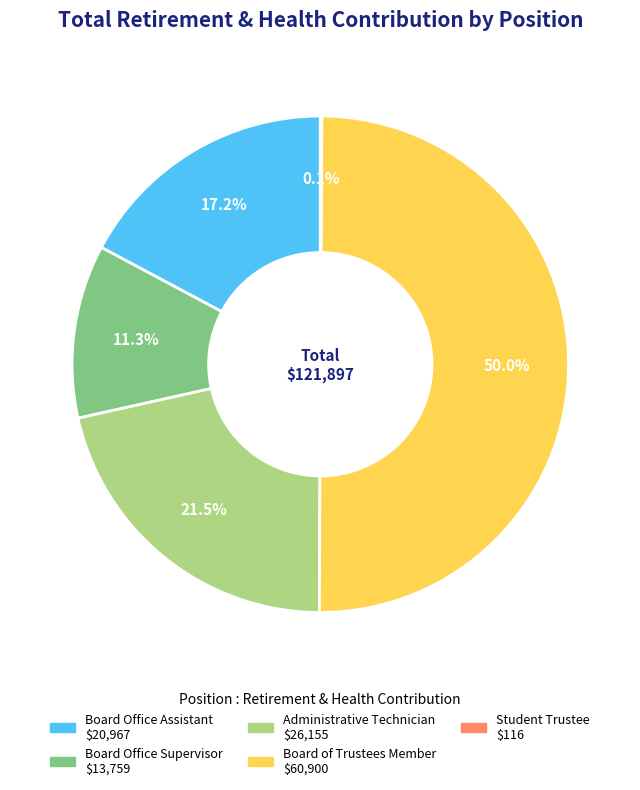

Which slice is the largest?

Board of Trustees Member